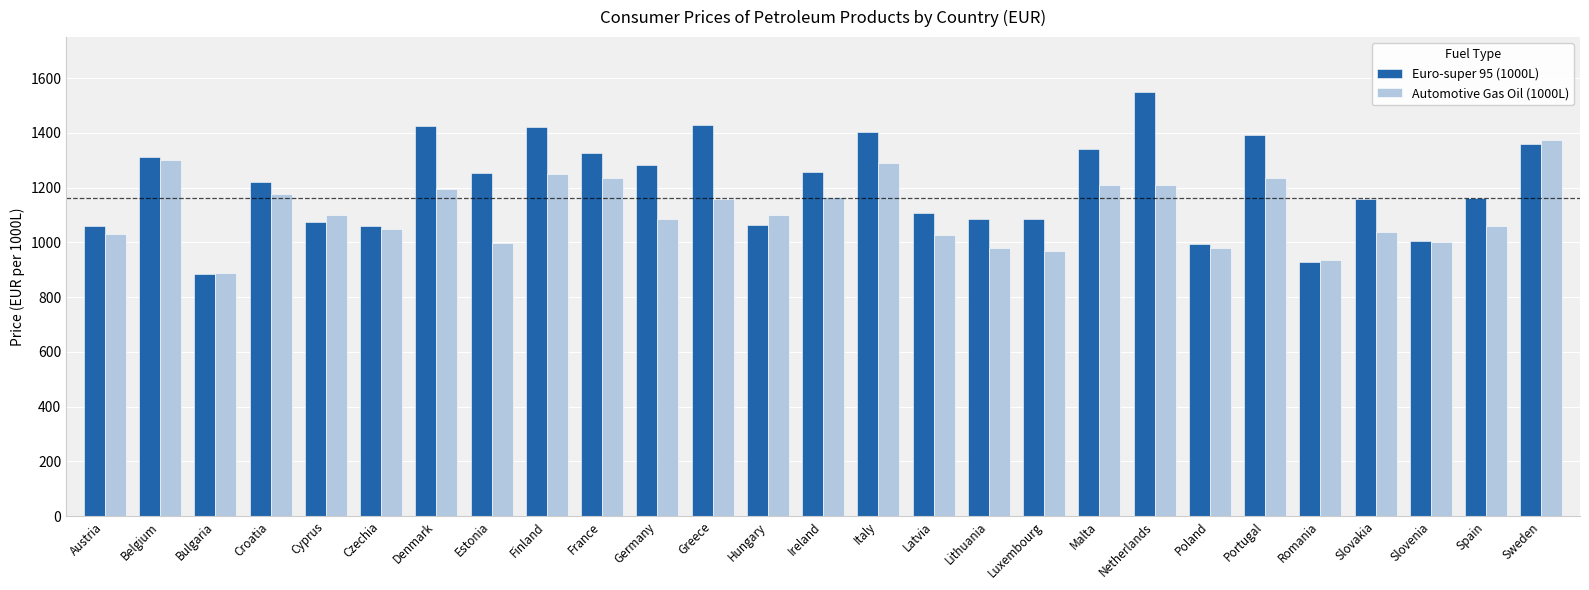

What is the total value across all series at Luxembourg?

2056.0